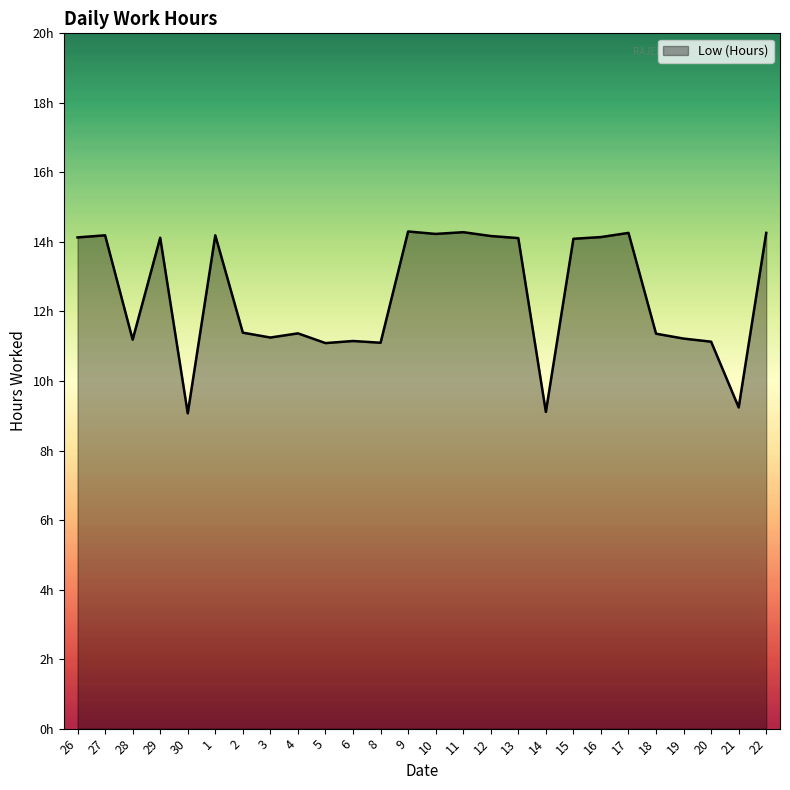

What is the minimum value shown in the chart?

9.1